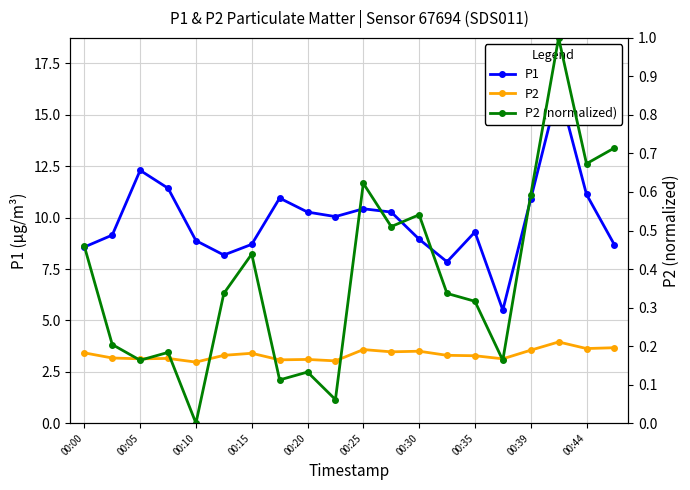

True or false: P1 and P2 (normalized) cross at least once.

False